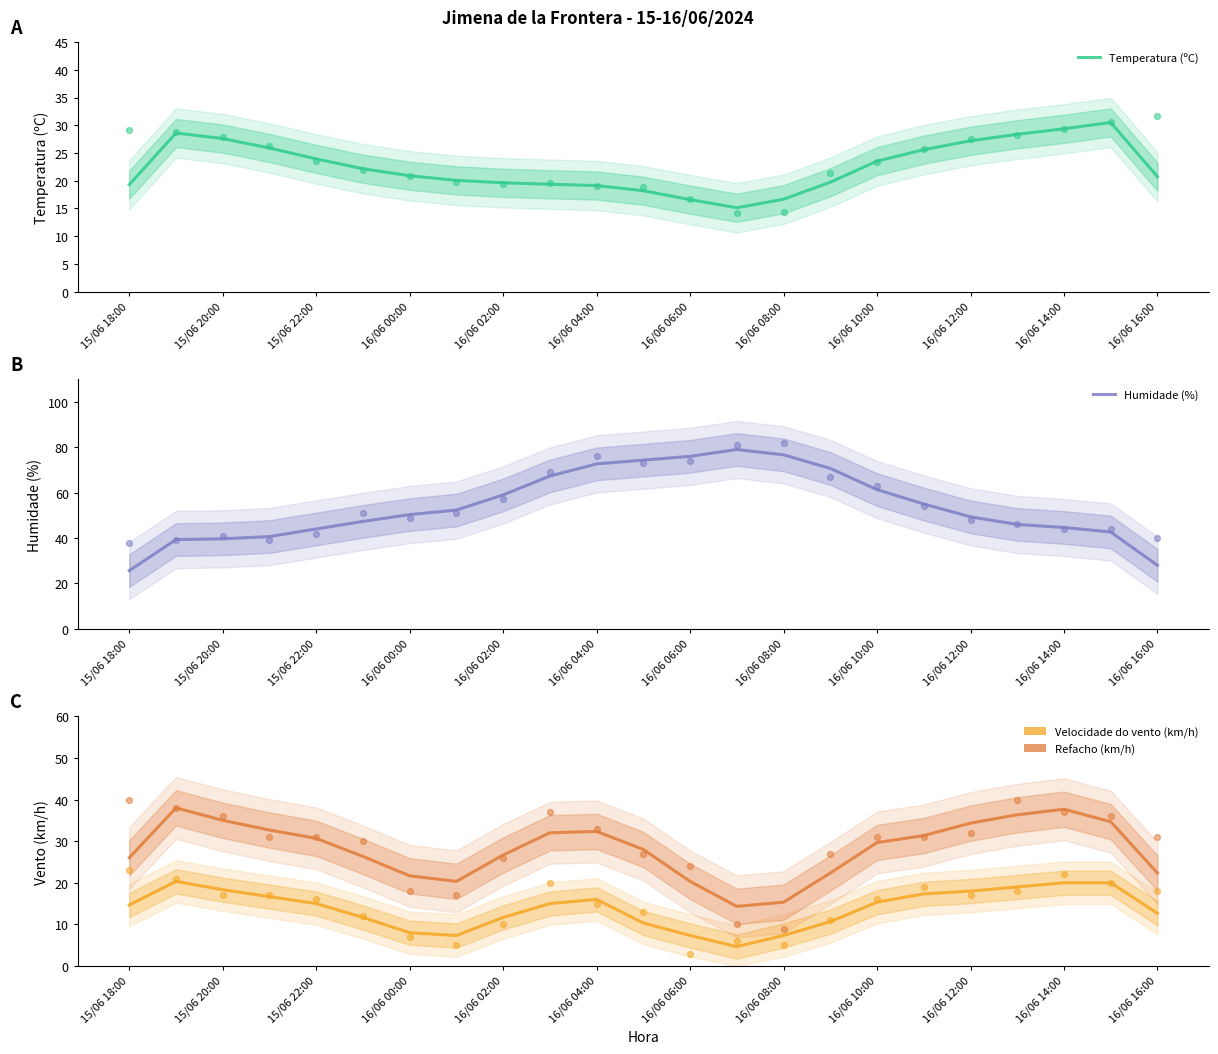

Which series has the largest total across all categories?

Humidade (%)